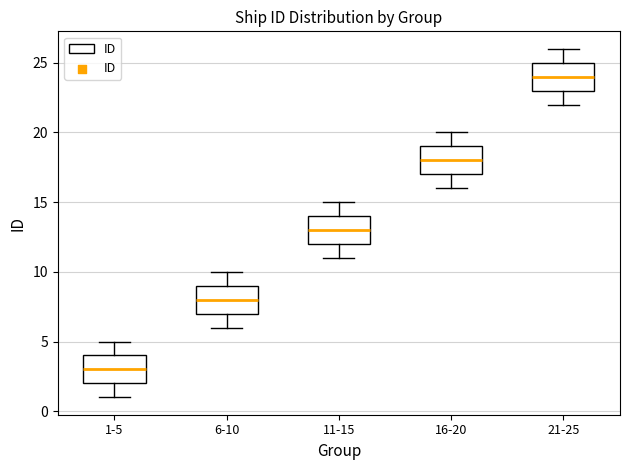

Reading left to right, transcribe this box plot: for each box, give where its median line is, the range the box spans, and where its two whiskers end, as read against the y-axis. The values are not printed on the chart, so give them approximately, as read against the axis.

1-5: median 3, box 2 to 4, whiskers 1 to 5
6-10: median 8, box 7 to 9, whiskers 6 to 10
11-15: median 13, box 12 to 14, whiskers 11 to 15
16-20: median 18, box 17 to 19, whiskers 16 to 20
21-25: median 24, box 23 to 25, whiskers 22 to 26